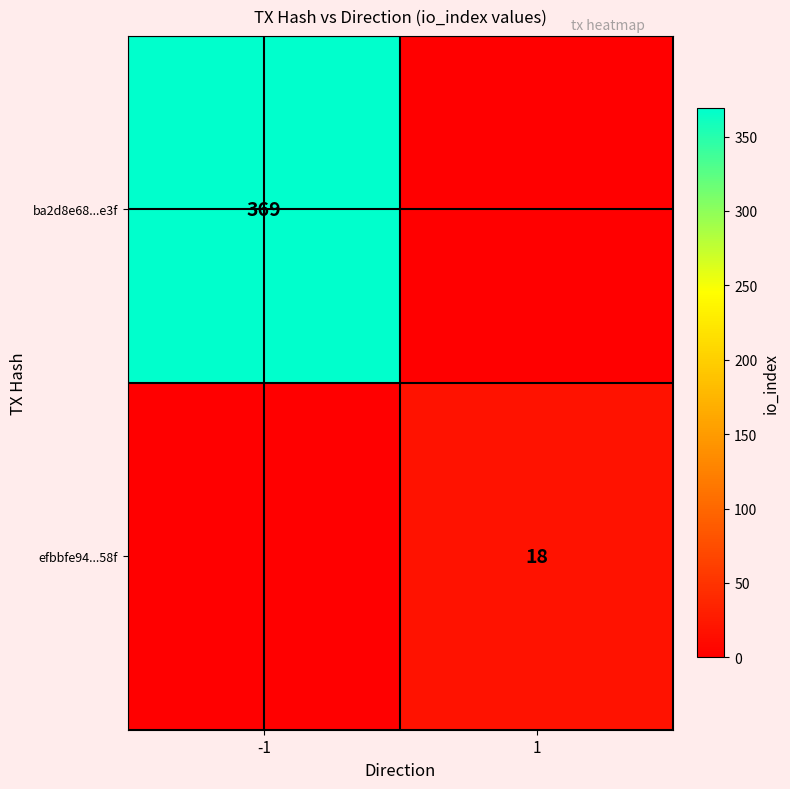

True or false: efbbfe94...58f has a value of 4 at 1.

False